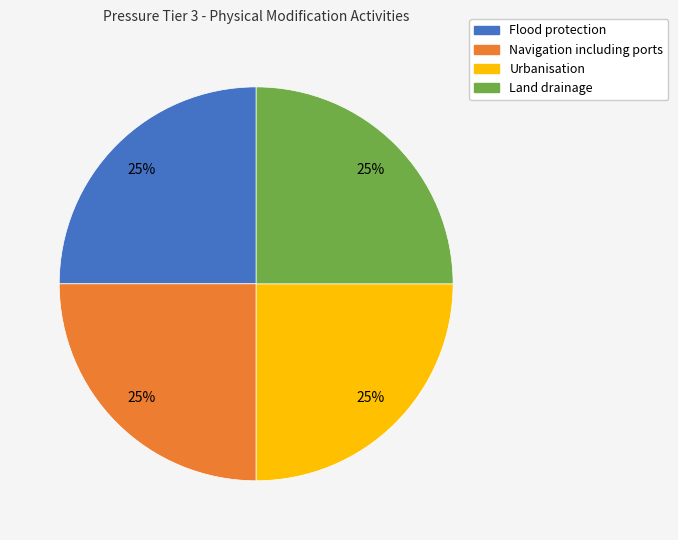

What percentage is the Urbanisation slice, to the nearest percent?

25%